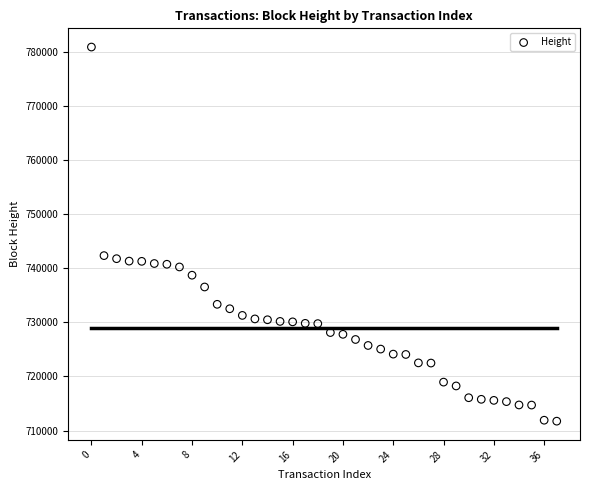

What is the range of Y values (max minus min)?

69228